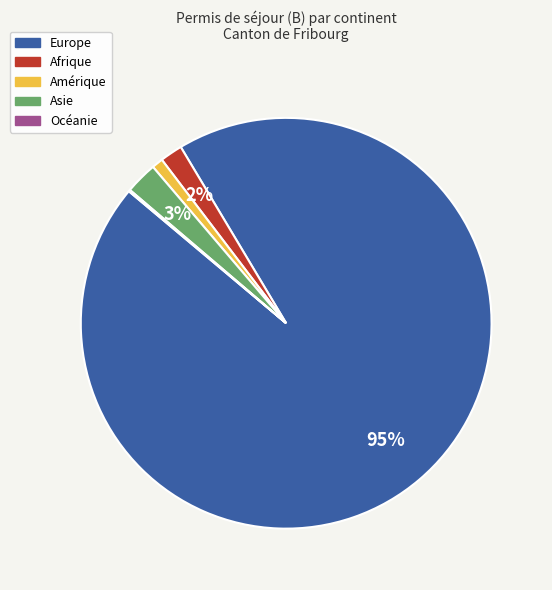

Which slice represents more than half of the pie?

Europe